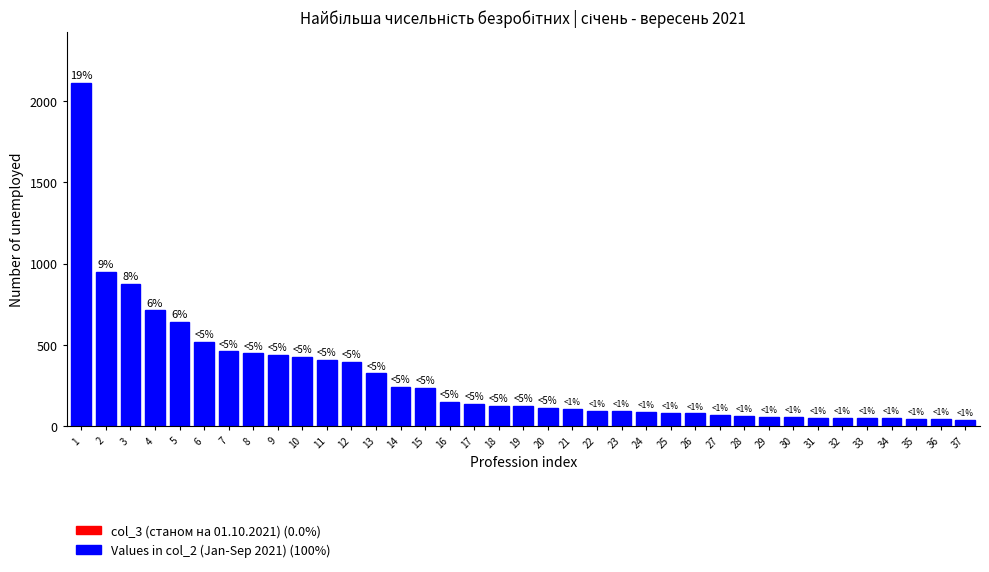

What is the difference between the maximum and second lowest values?

2063